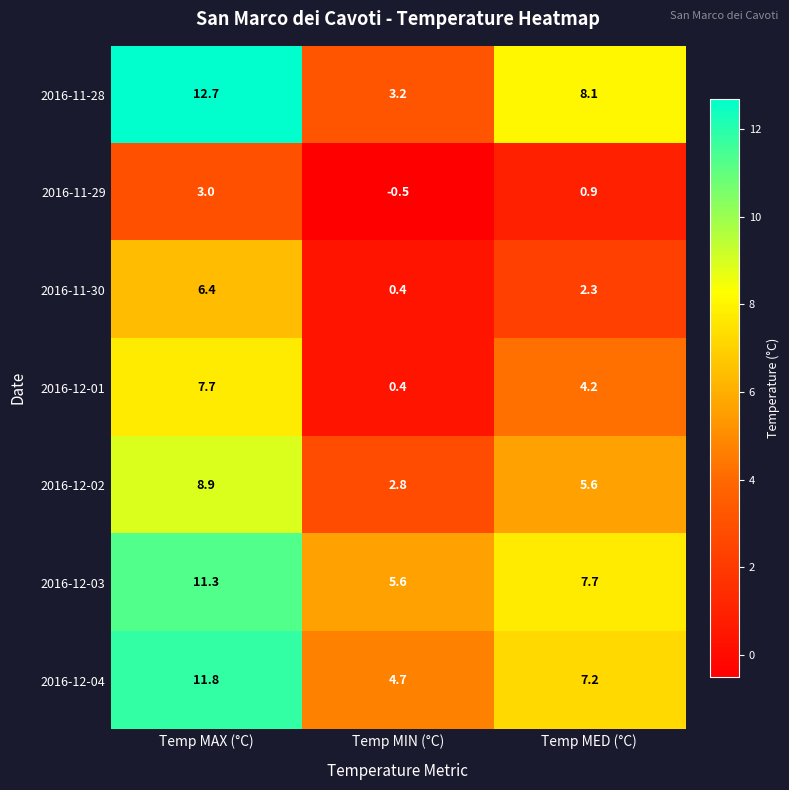

Which series has the widest spread of values?

2016-11-28